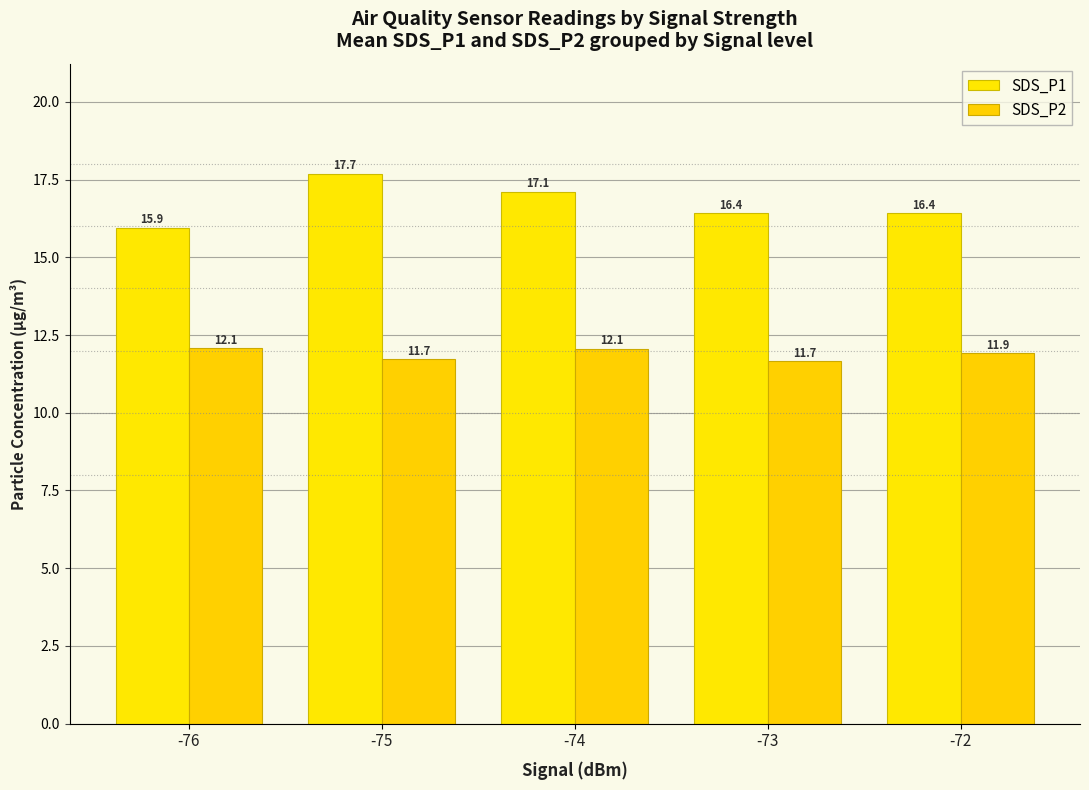

Which has a higher value, -75 or -73?

-75